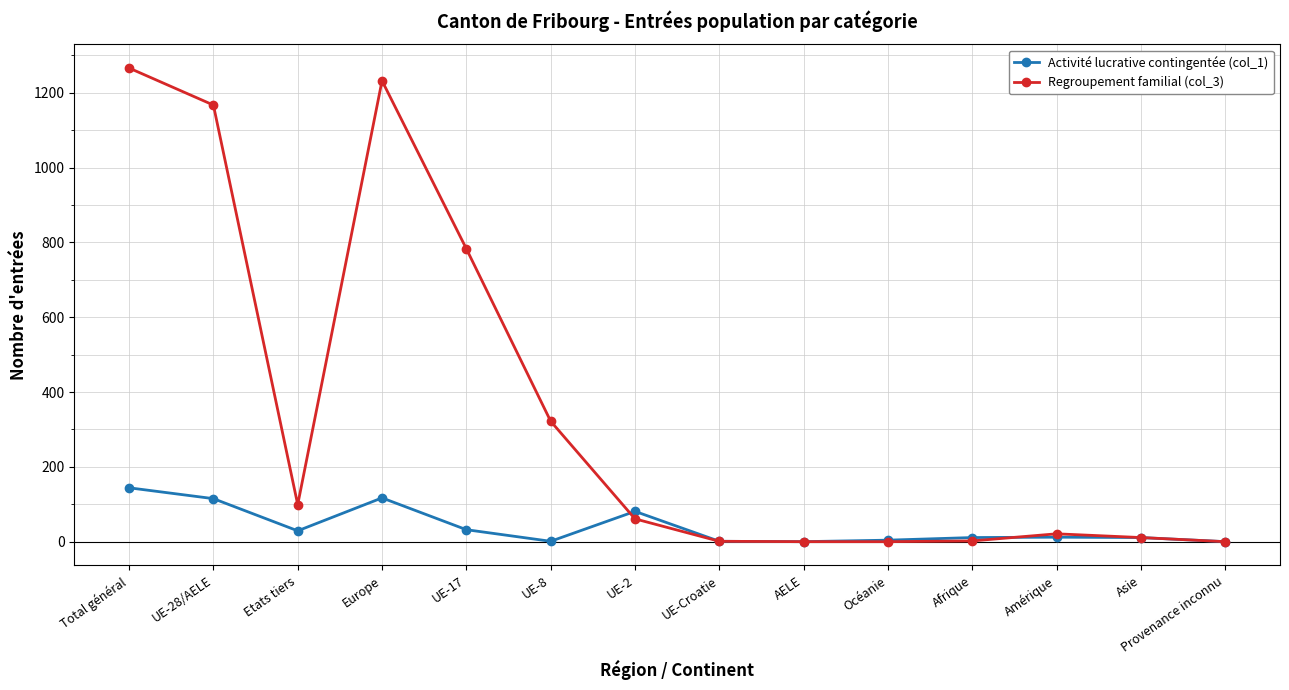

In Activité lucrative contingentée (col_1), how many points are higher than both neighbors (excluding endpoints)?

3